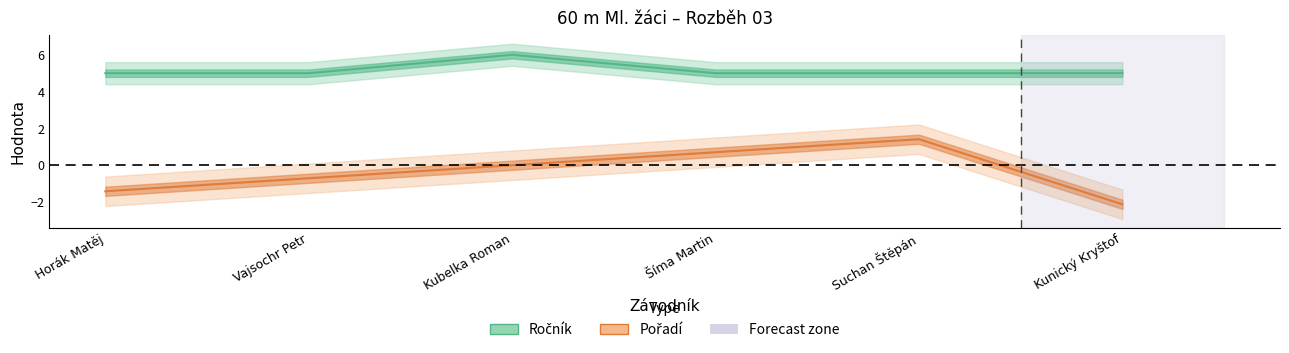

What are all the series names shown in the legend?

Ročník, Pořadí